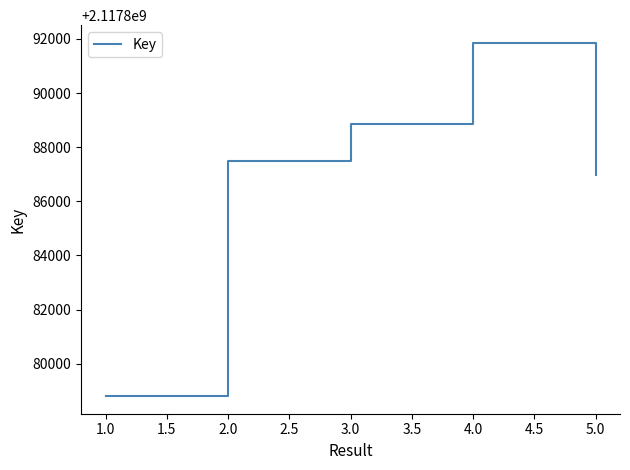

Which has a higher value, 5.0 or 3.0?

3.0